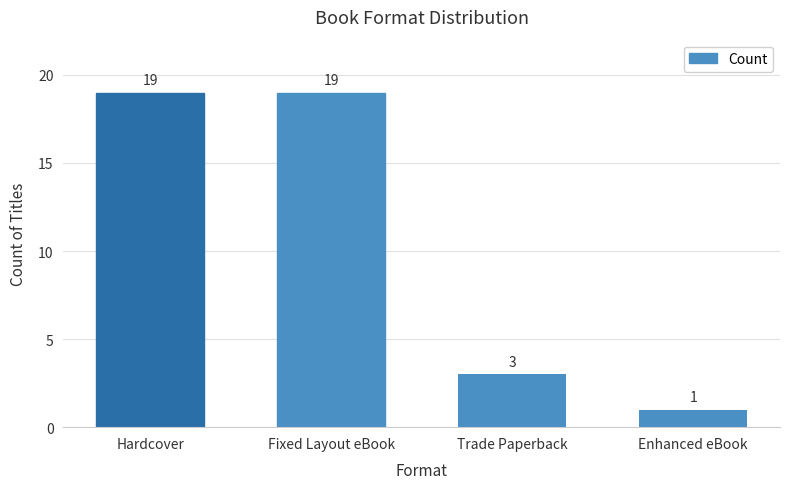

What is the change in value from Hardcover to Trade Paperback?

-16